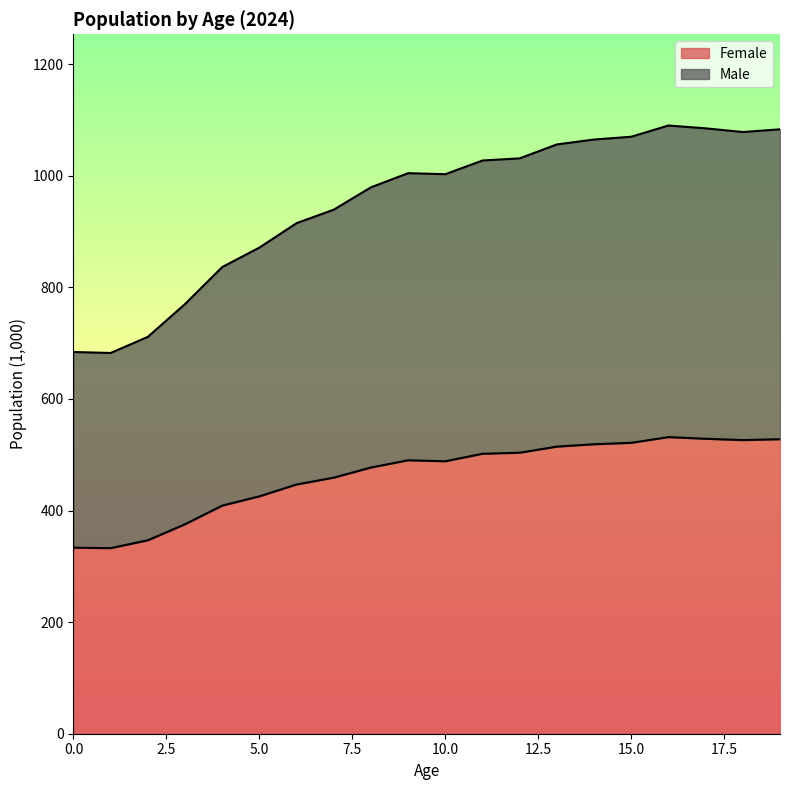

At how many categories does at least one series exceed 823?

16